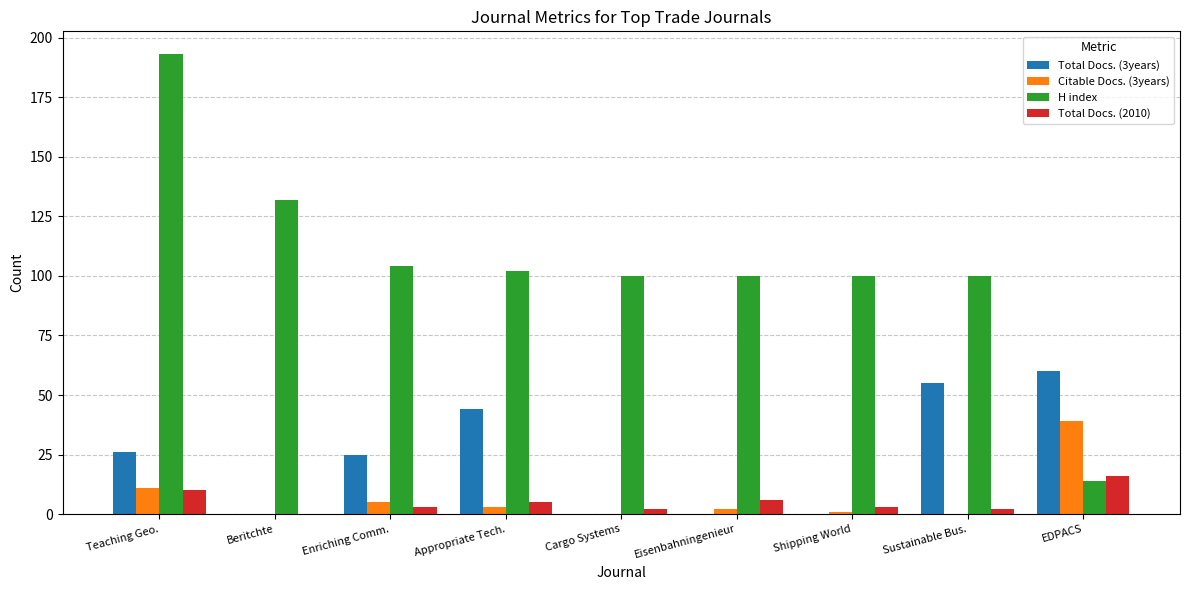

What is the total value across all series at EDPACS?

129